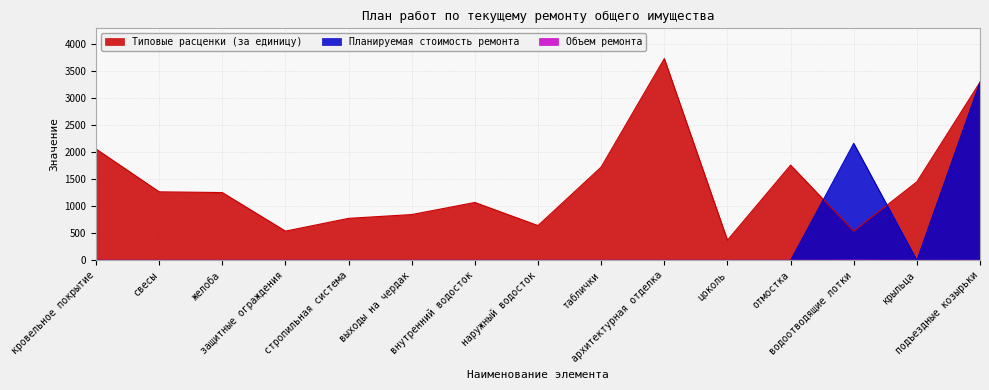

Which series has the widest spread of values?

Типовые расценки (за единицу)